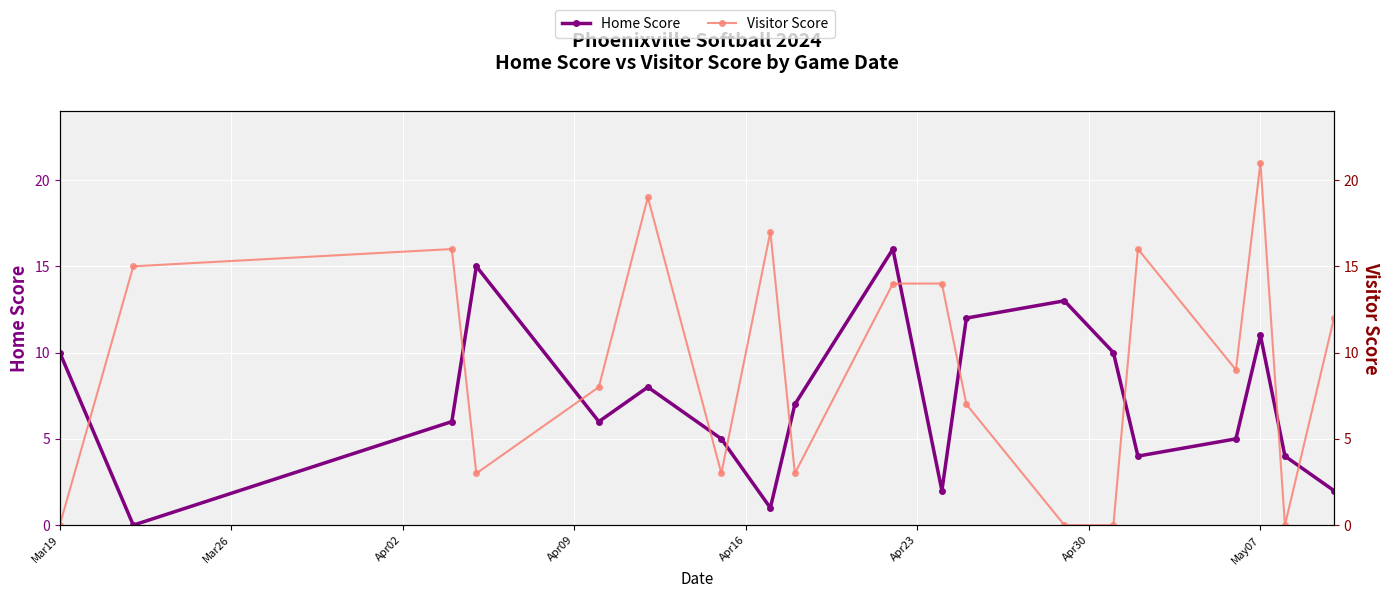

What is the total value across all series at May07?

32